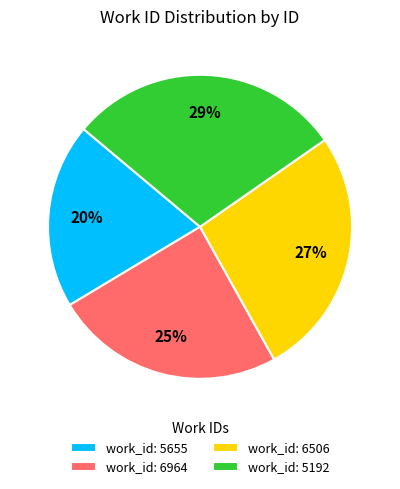

What is the largest slice in the pie chart?

work_id: 5192